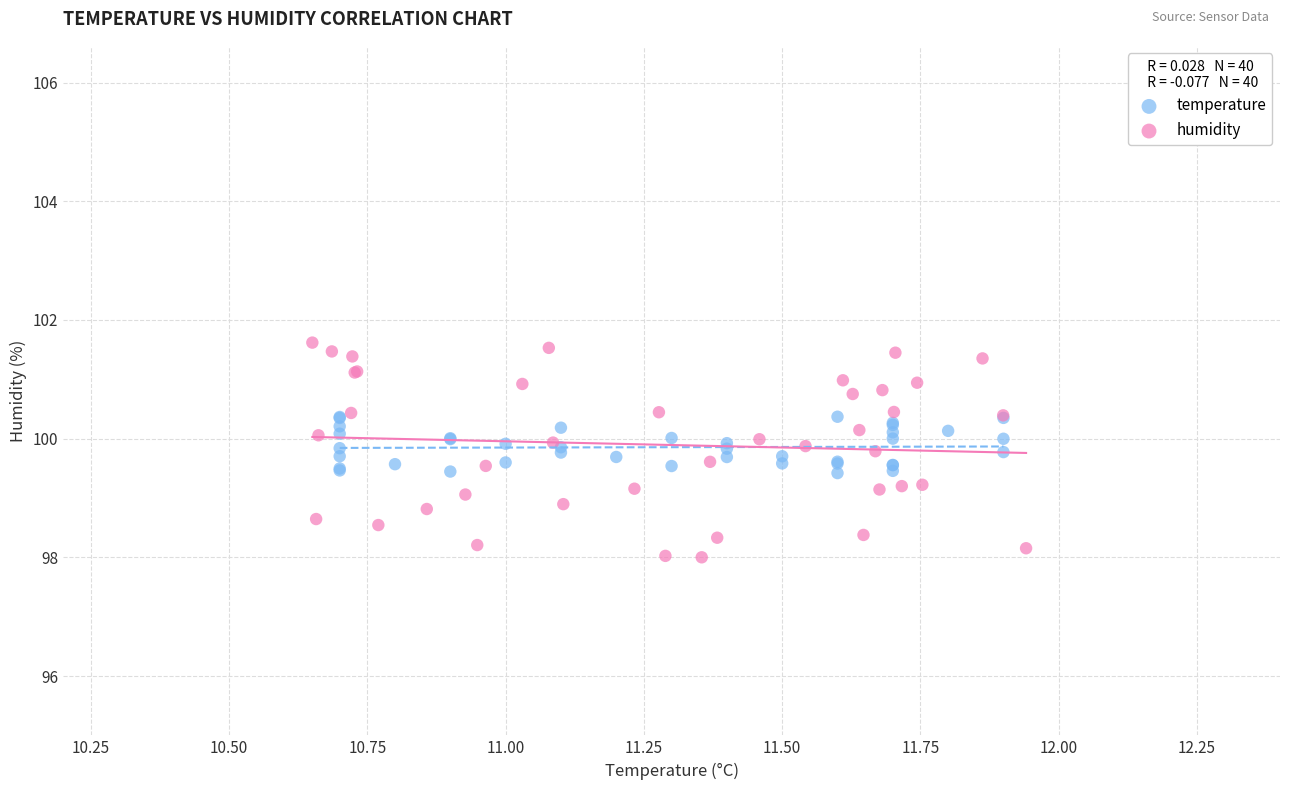

Which series has the largest Y range (max minus min)?

humidity